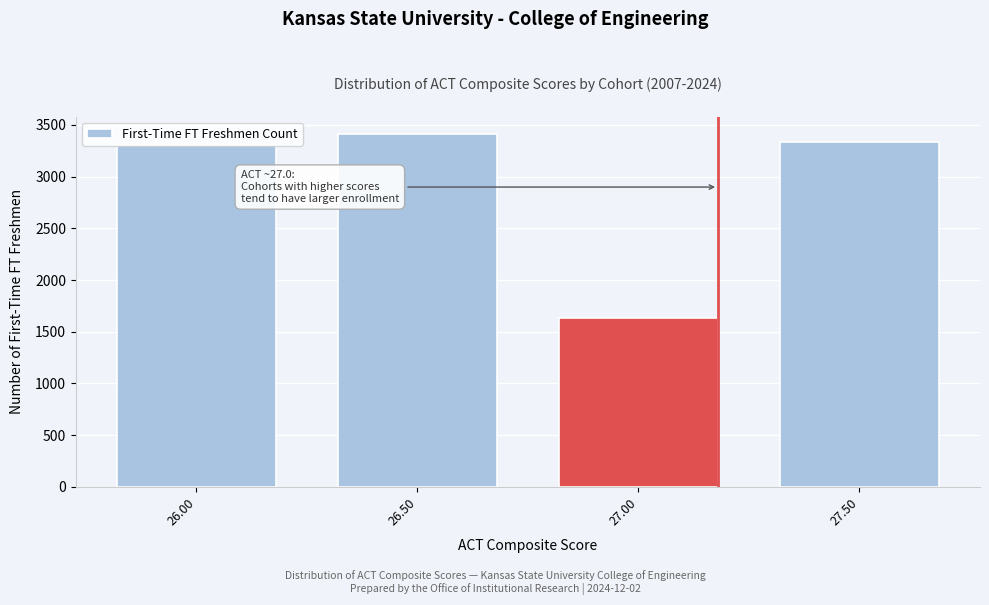

Which has a higher value, 27.50 or 26.50?

26.50